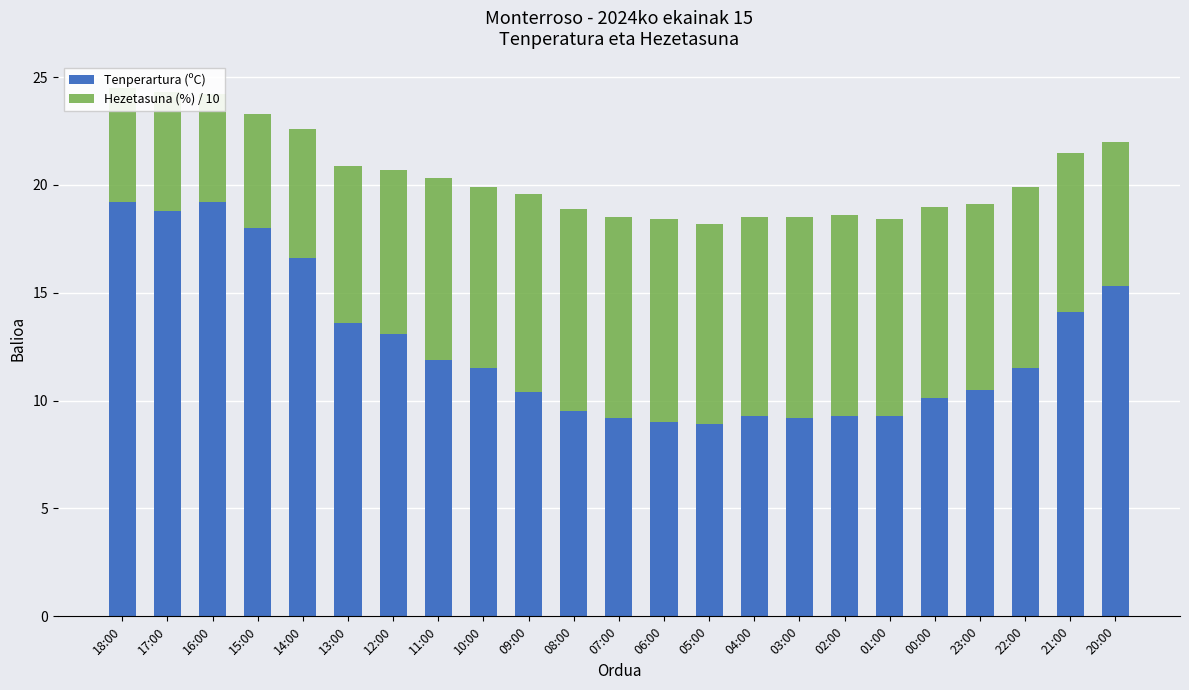

What is the average value of the Tenperartura (ºC) series?

12.5